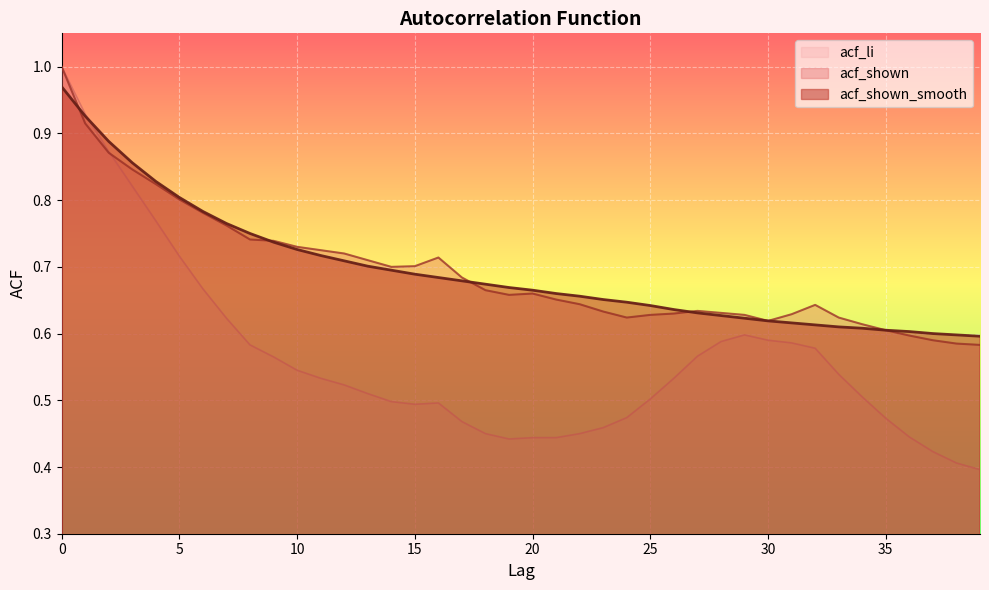

True or false: acf_shown_smooth and acf_shown intersect in this chart.

True